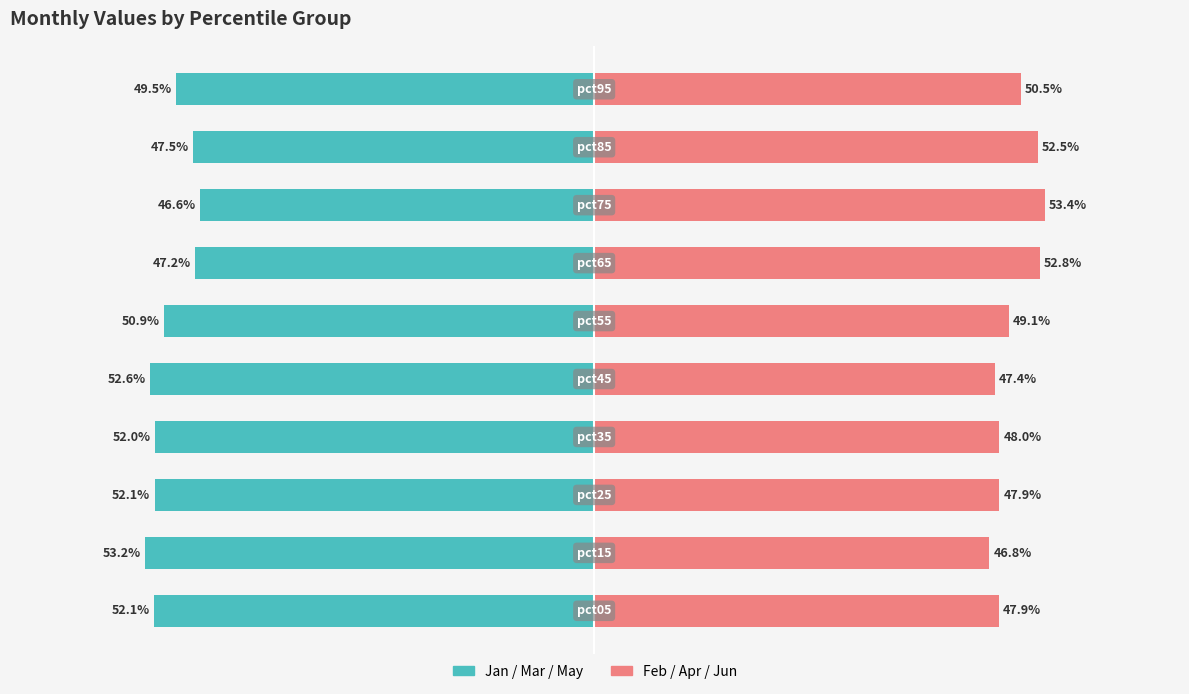

The value of Feb/Apr/Jun (Right group) at 4 is 47.4. True or false?

True